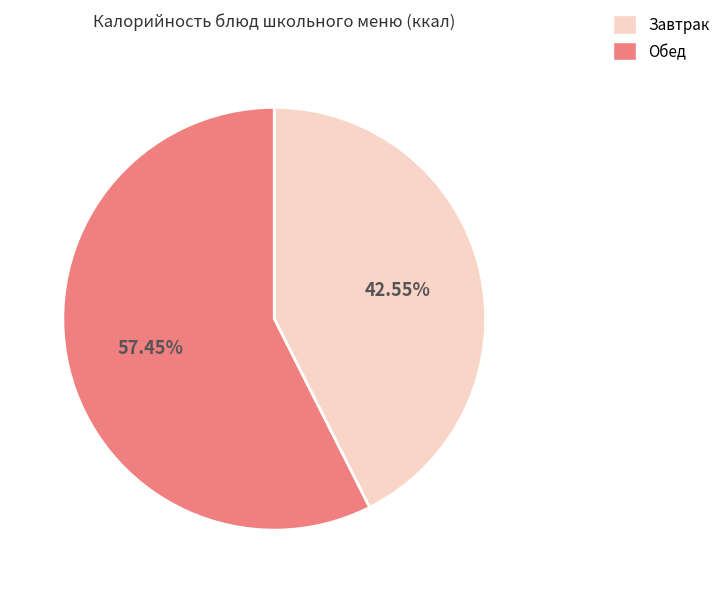

Does any single category account for the majority?

Yes